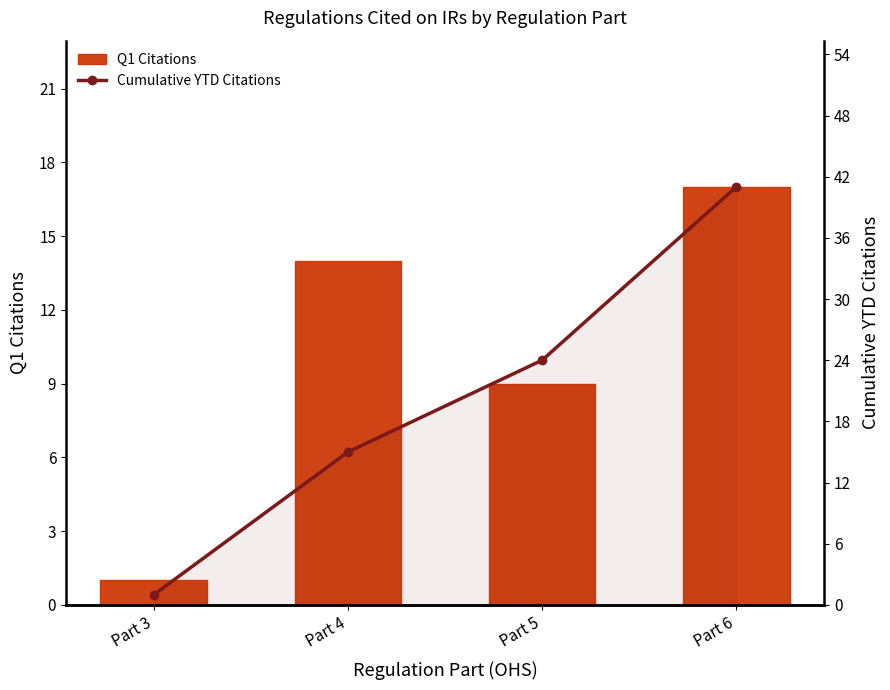

Reading right to left, transcribe all the data shown in this chart.

Q1 Citations: 17	9	14	1
Cumulative YTD Citations: 41	24	15	1